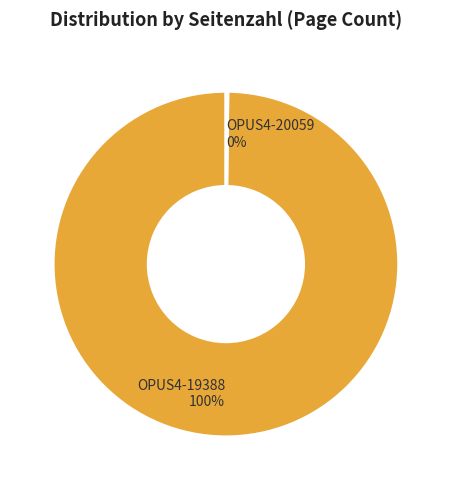

True or false: OPUS4-19388 accounts for 95% of the total.

False